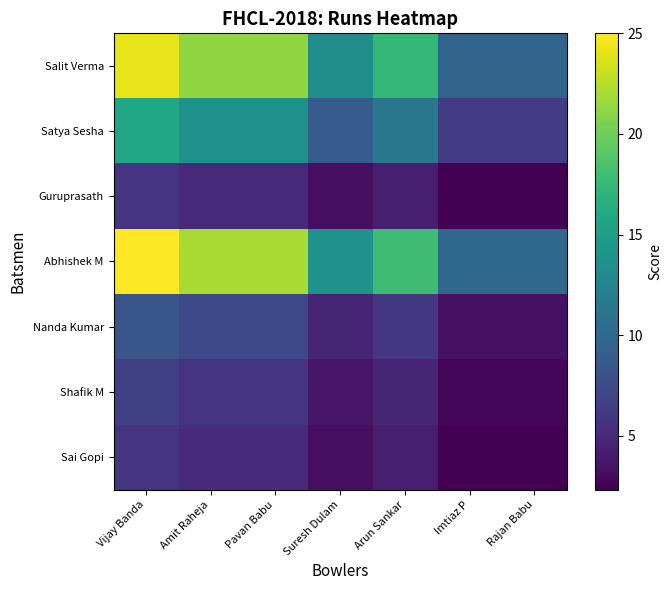

What is the total value across all series at Imtiaz P?

36.7